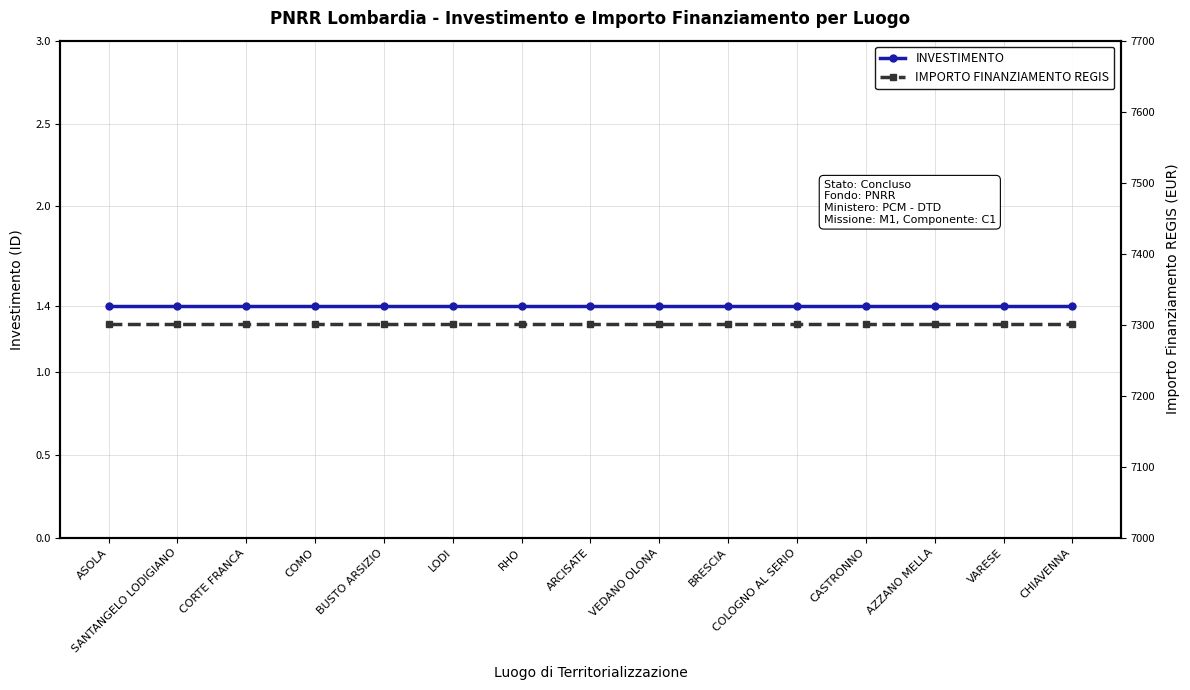

What is the label of the 5th point from the right?

COLOGNO AL SERIO